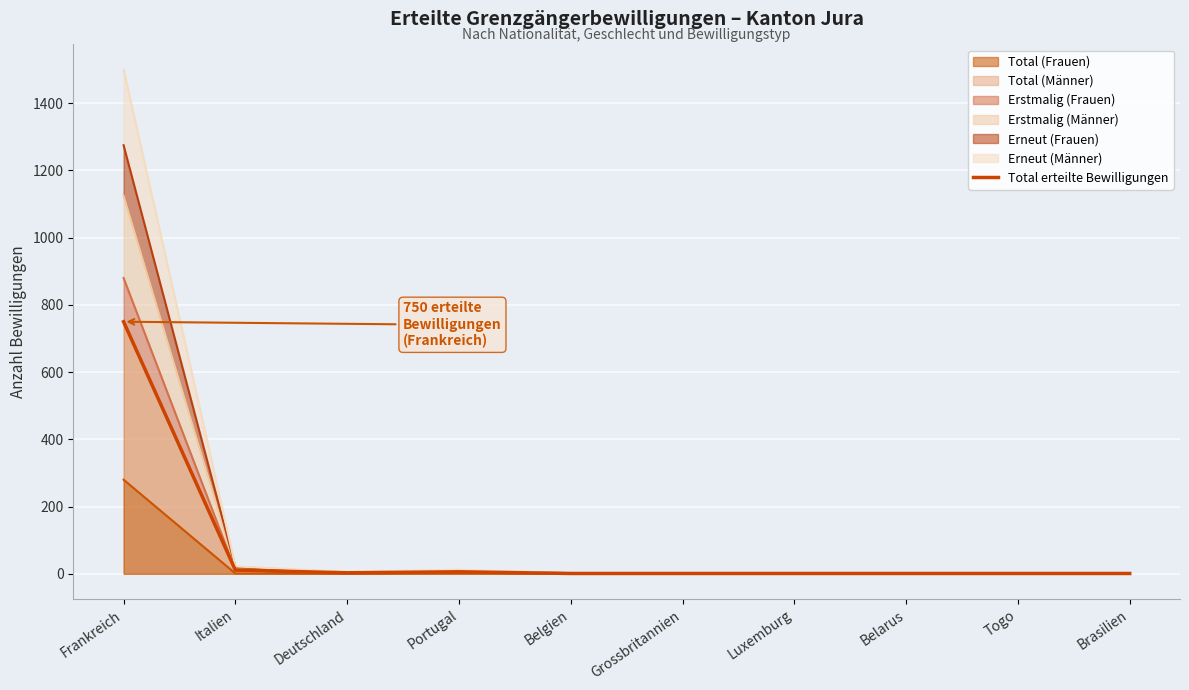

Which has a higher value, Grossbritannien or Italien?

Italien